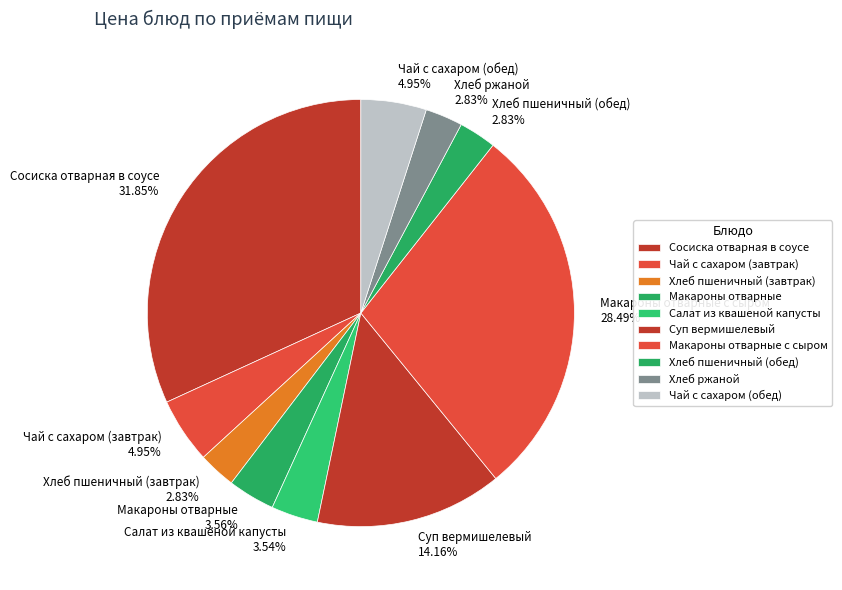

What percentage is the Макароны отварные с сыром slice, to the nearest percent?

28%